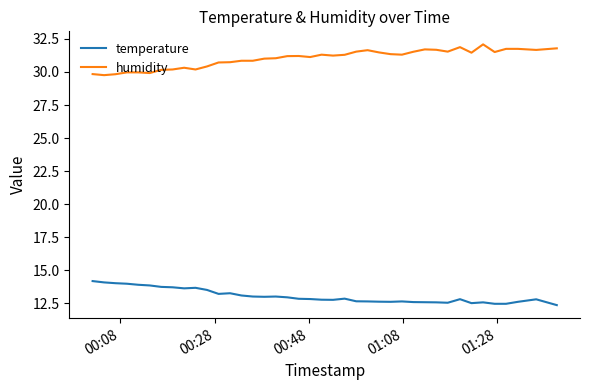

What is the greatest value displayed?

32.1